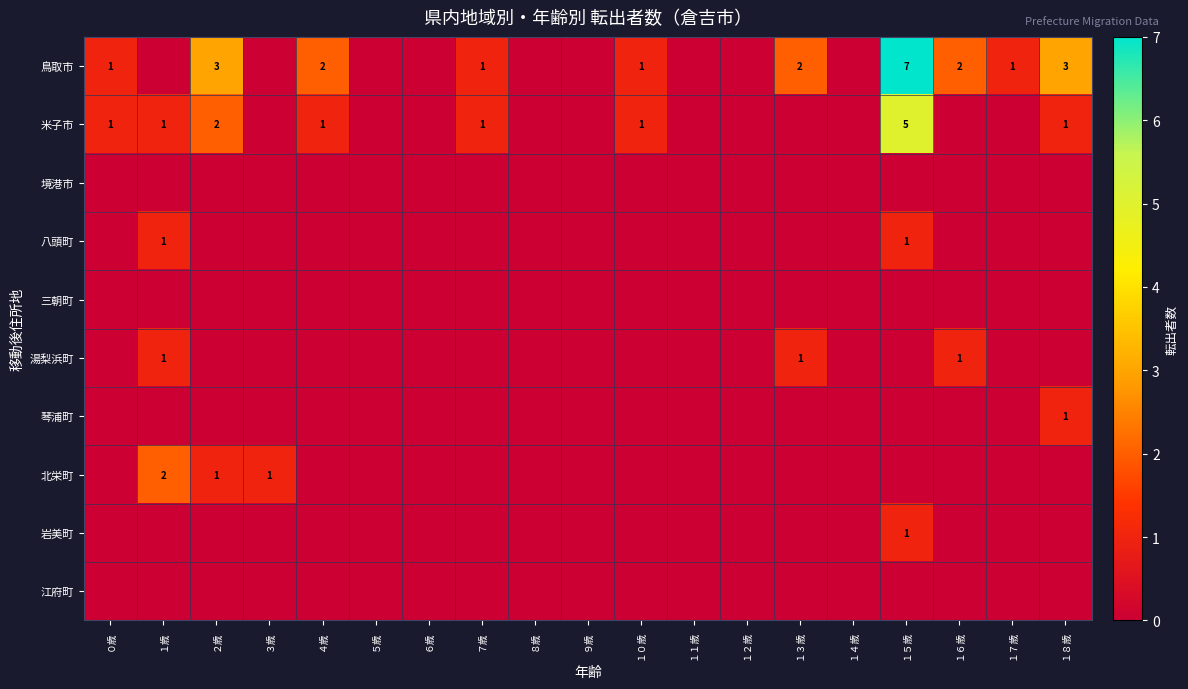

The 八頭町 series shows 1 at １歳. True or false?

True